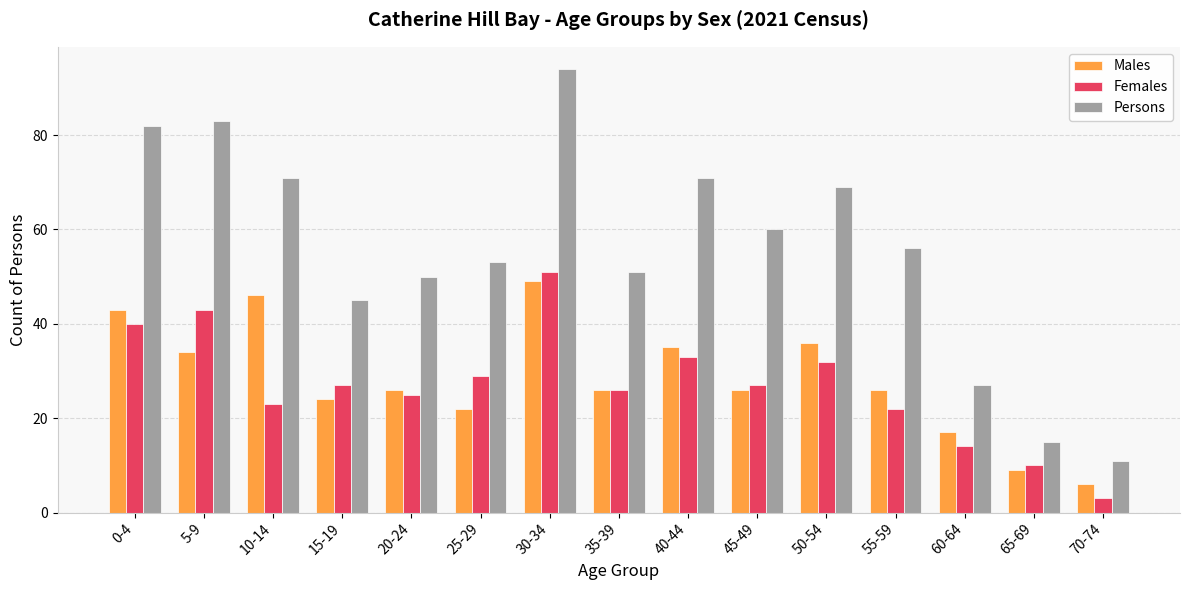

Which series has the largest total across all categories?

Persons